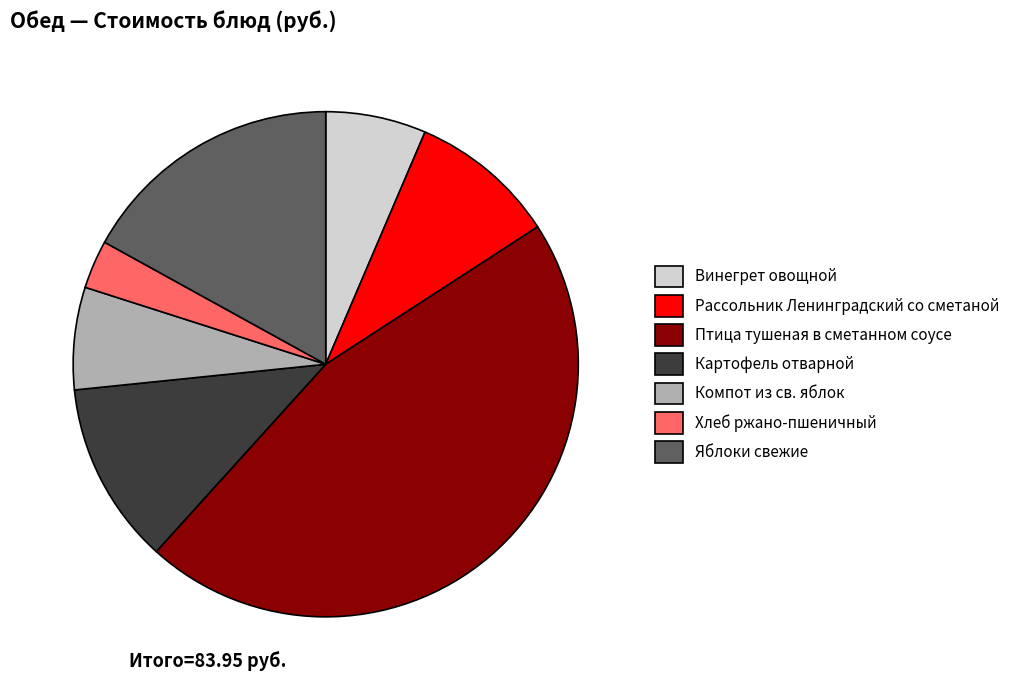

Between Птица тушеная в сметанном соусе and Картофель отварной, which is larger?

Птица тушеная в сметанном соусе